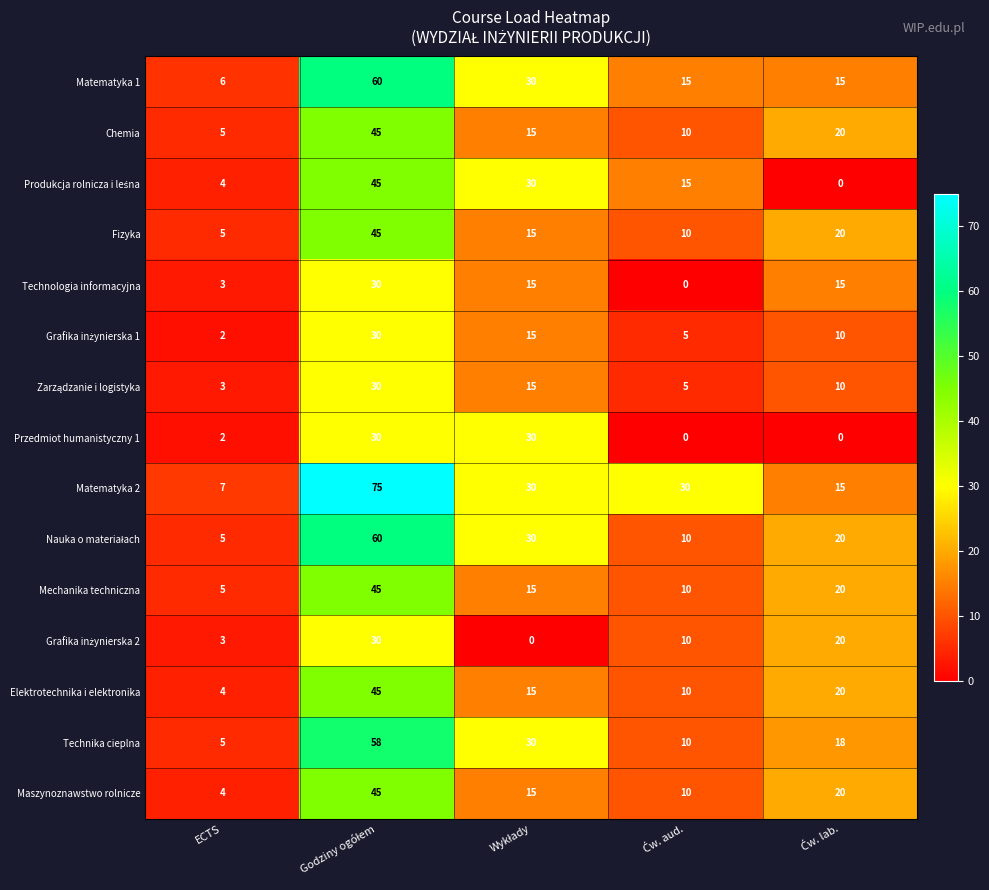

At how many categories does at least one series exceed 2?

5